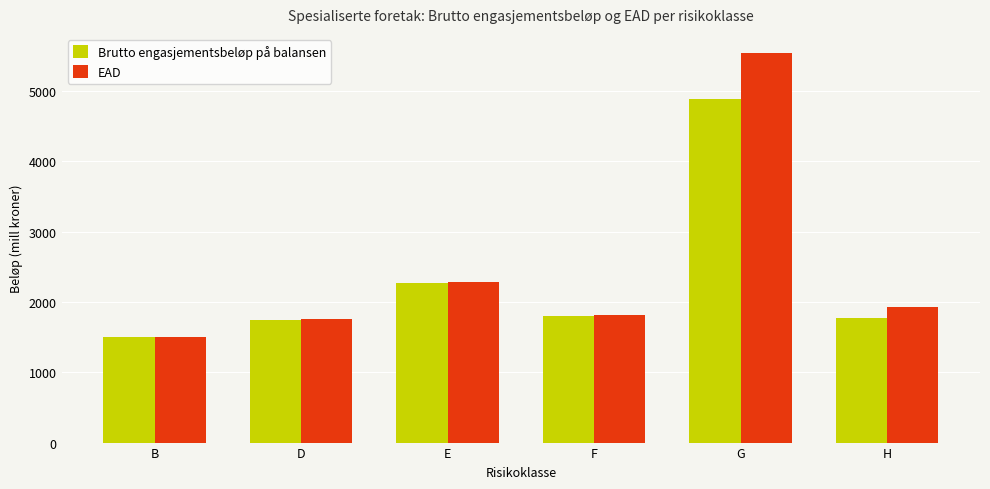

List the series in order of their peak value, highest first.

EAD, Brutto engasjementsbeløp på balansen